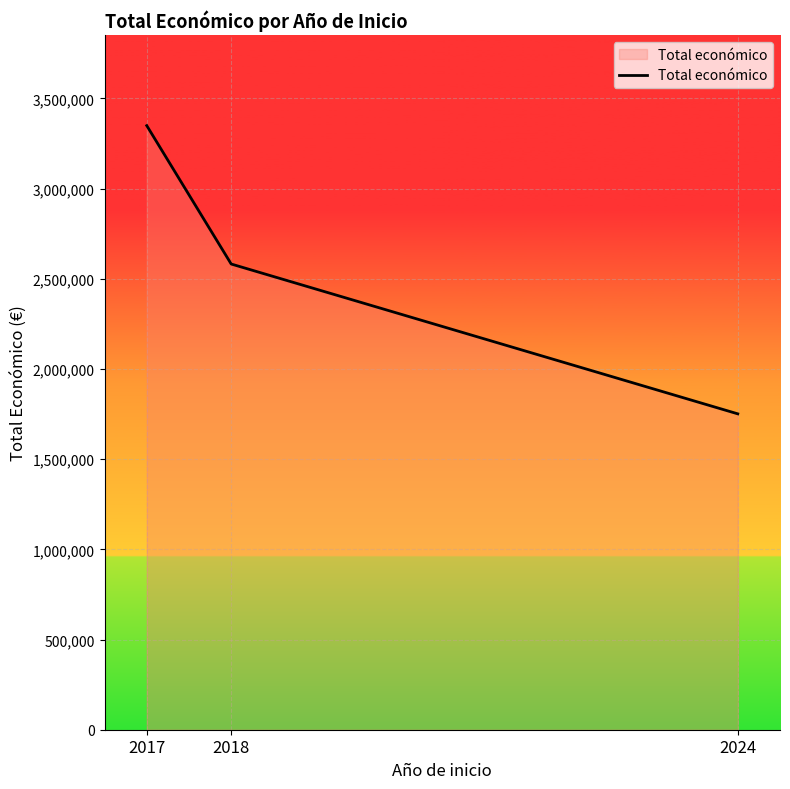

The value at 2024 is 488113. True or false?

False